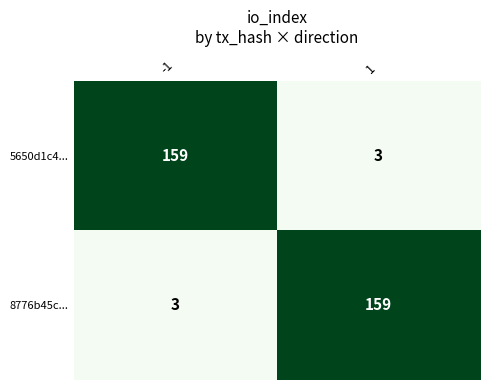

Reading left to right, what are all the values shown in this chart?

5650d1c4...: 159	3
8776b45c...: 3	159